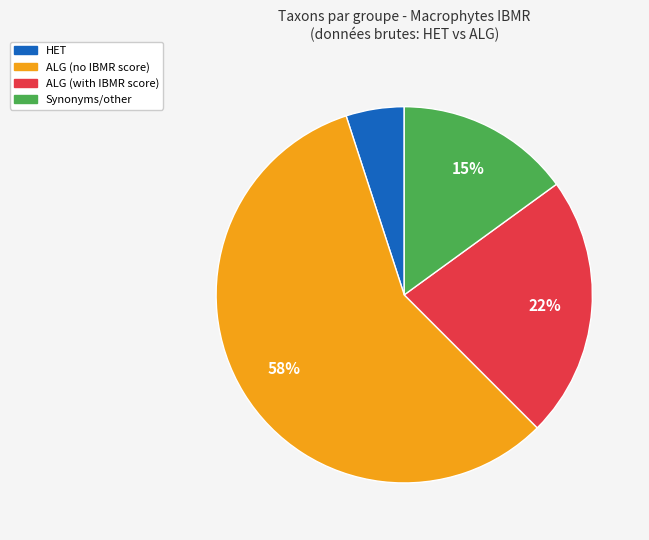

To the nearest percent, what is the average slice percentage?

25%